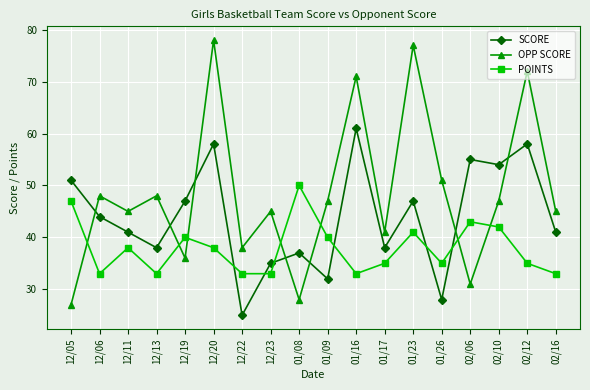

Where is the first local minimum for OPP SCORE?

12/11